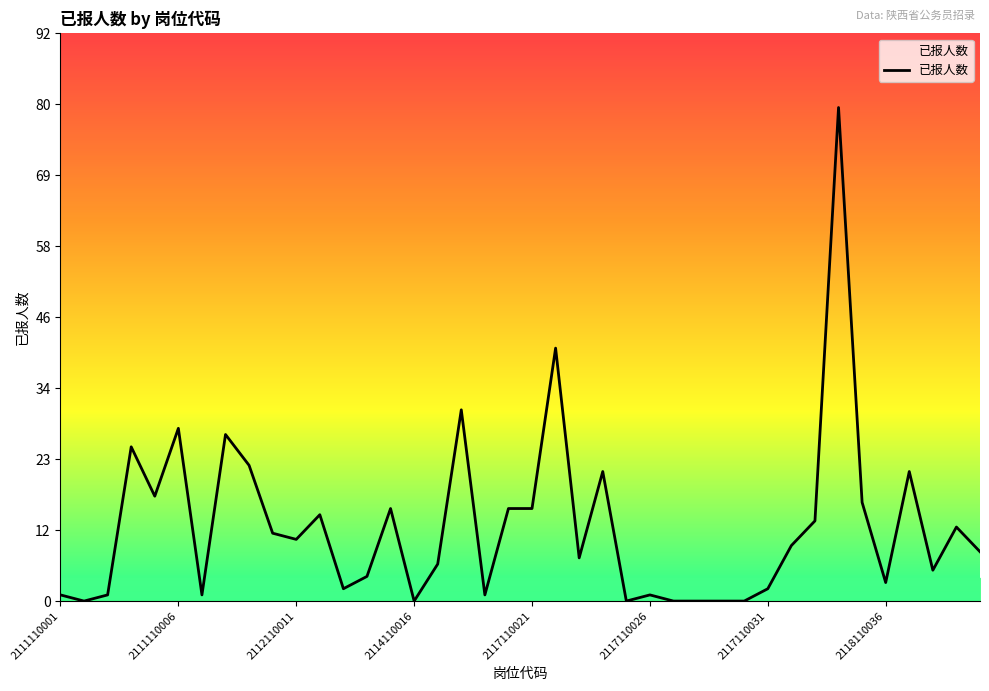

Reading right to left, extract all data points from this chart.

8	12	5	21	3	16	80	13	9	2	0	0	0	0	1	0	21	7	41	15	15	1	31	6	0	15	4	2	14	10	11	22	27	1	28	17	25	1	0	1